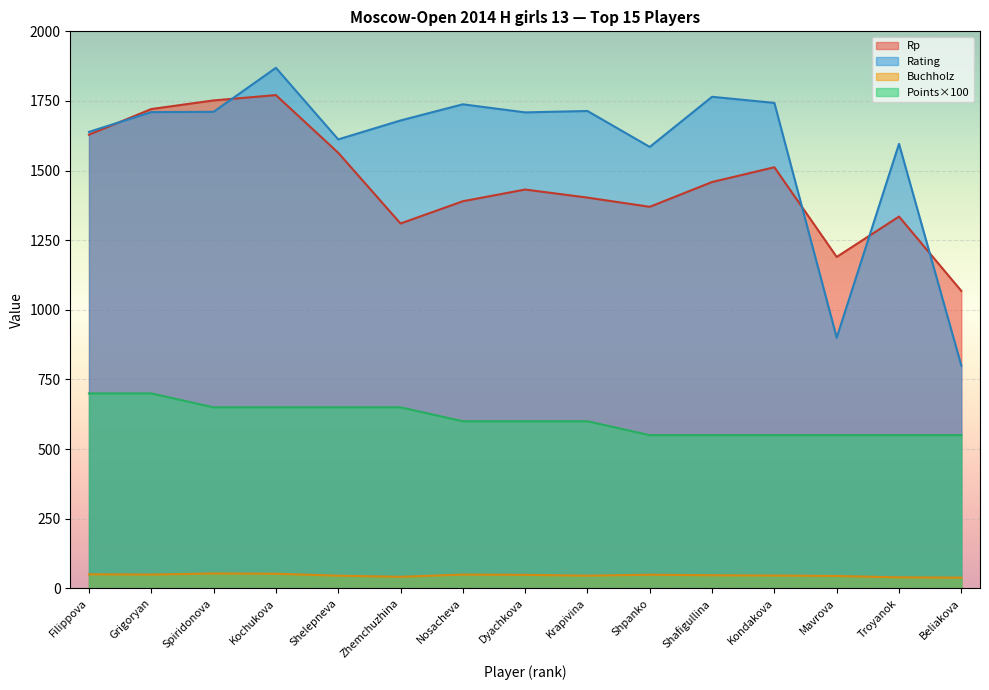

What is the label of the 13th point from the left?

Mavrova